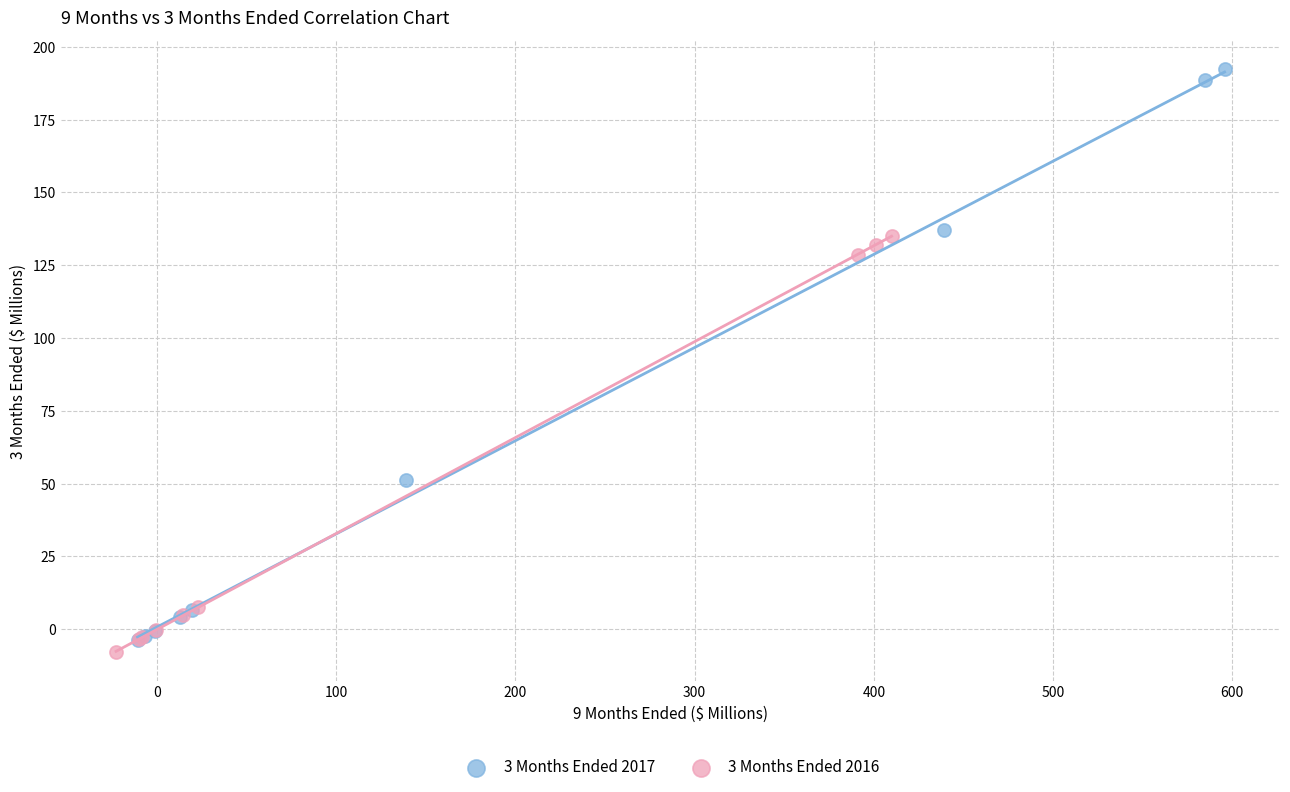

Which series has the largest Y range (max minus min)?

3 Months Ended 2017